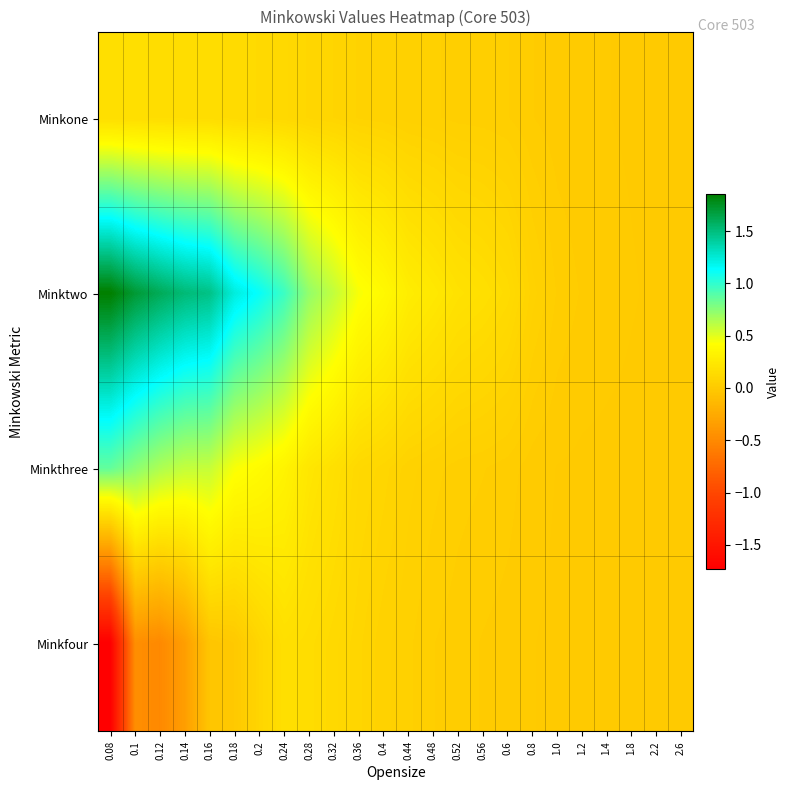

What is the smallest value displayed?

-1.7